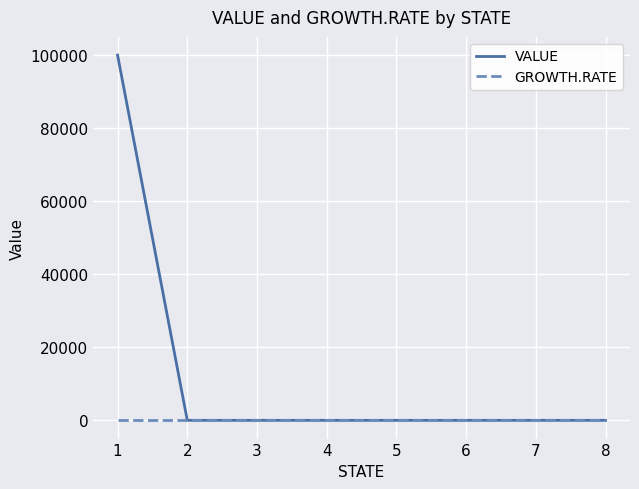

Reading right to left, transcribe all the data shown in this chart.

VALUE: 0	0	0	0	0	0	0	100000
GROWTH.RATE: 0	0	0	0	0	0	0	0